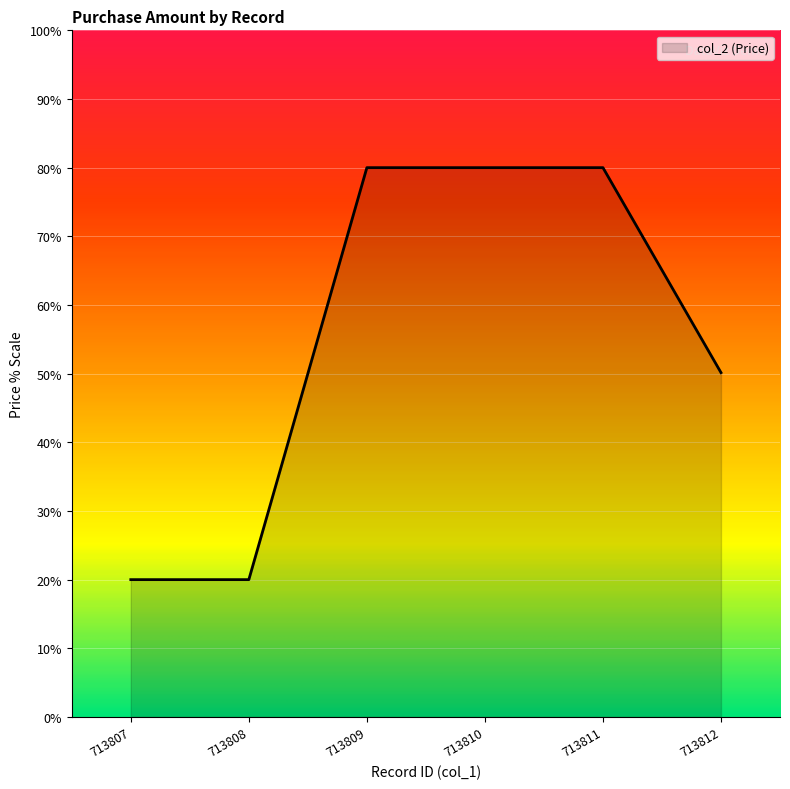

How many lines are shown in the chart?

1